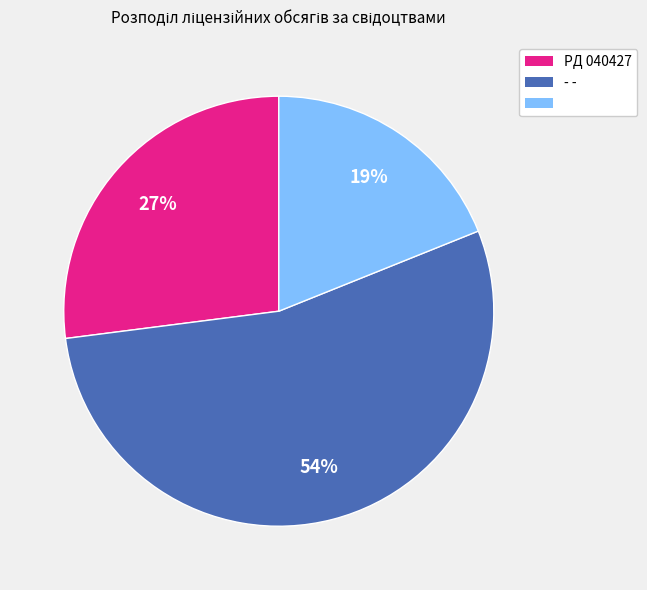

Count the number of slices in the pie.

3